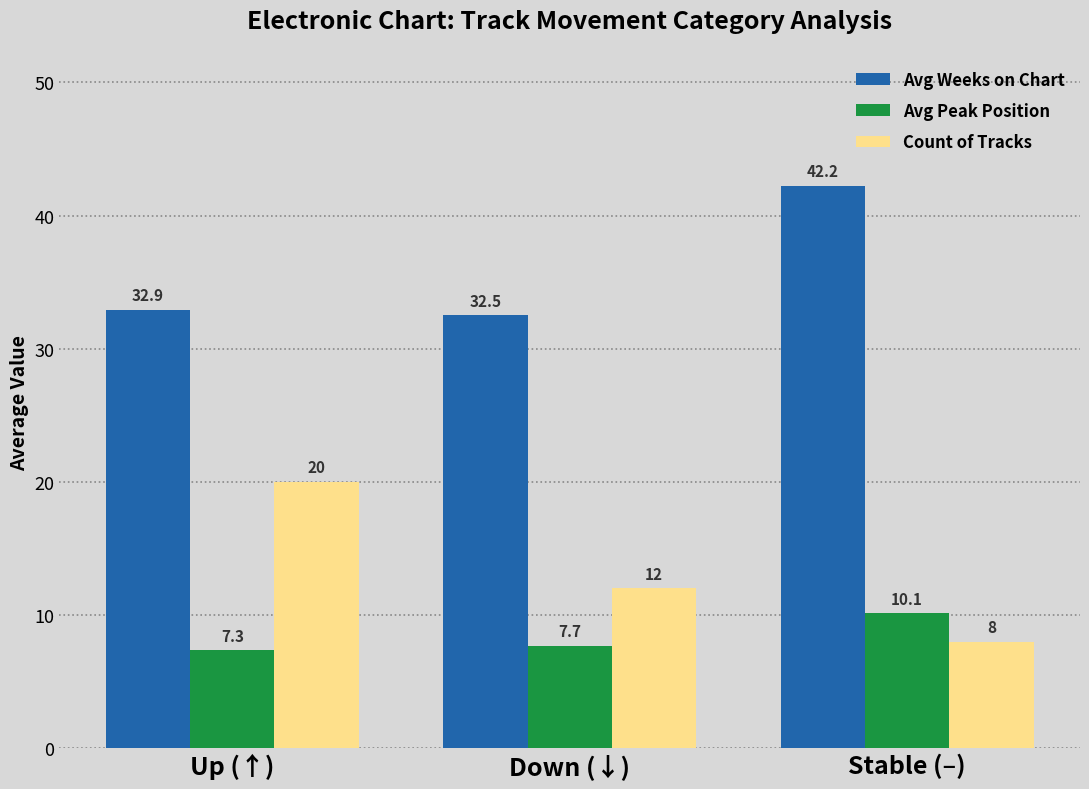

Which series has the widest spread of values?

Count of Tracks